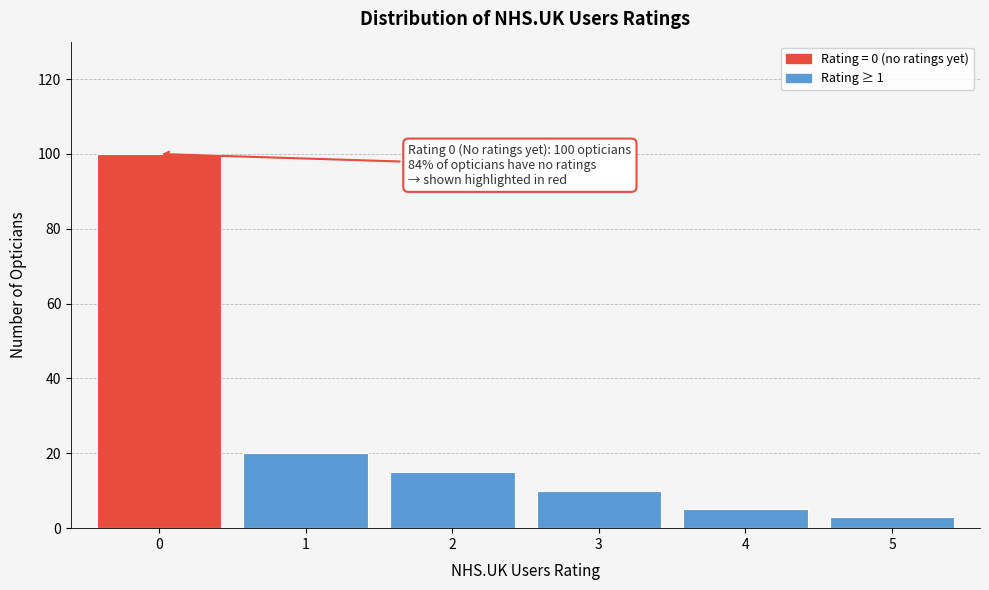

Reading right to left, list all the values displayed in this chart.

3	5	10	15	20	100